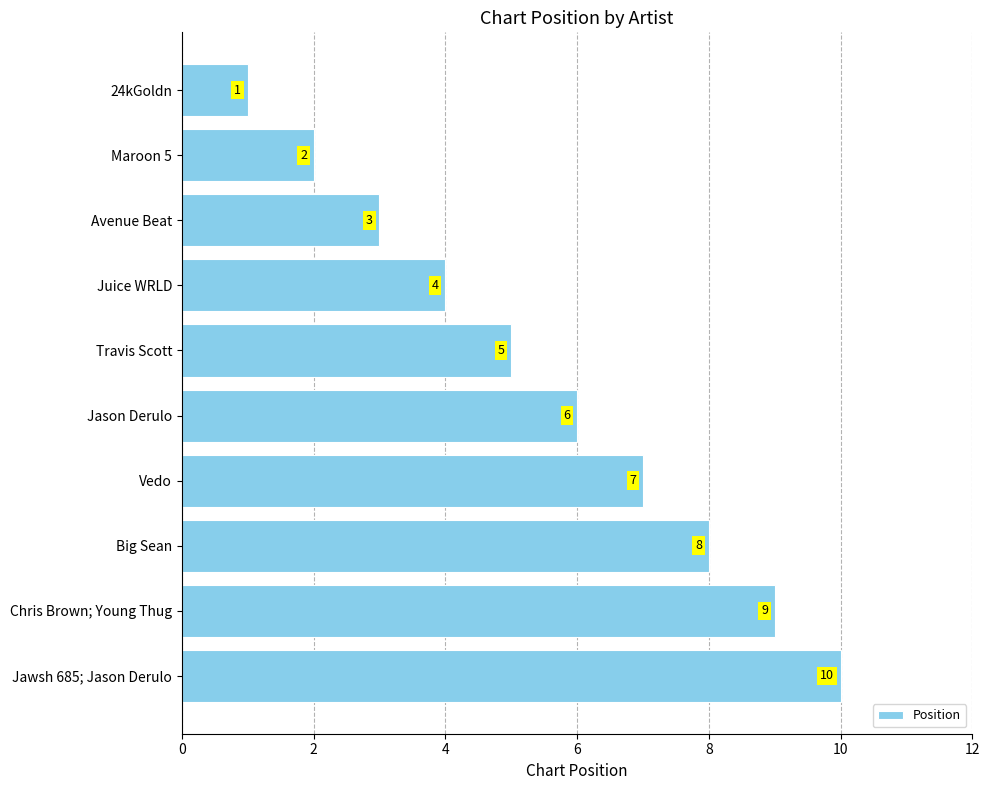

How many data points does each series have?

10